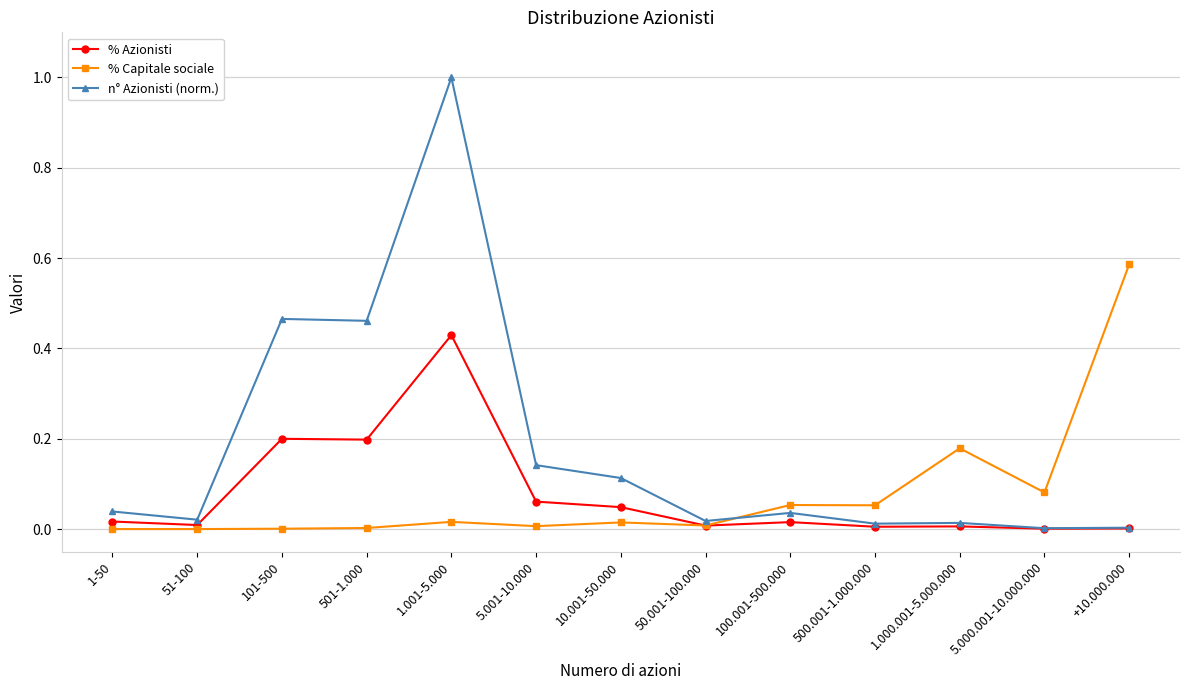

True or false: % Capitale sociale has more than 0 points higher than both neighbors.

True